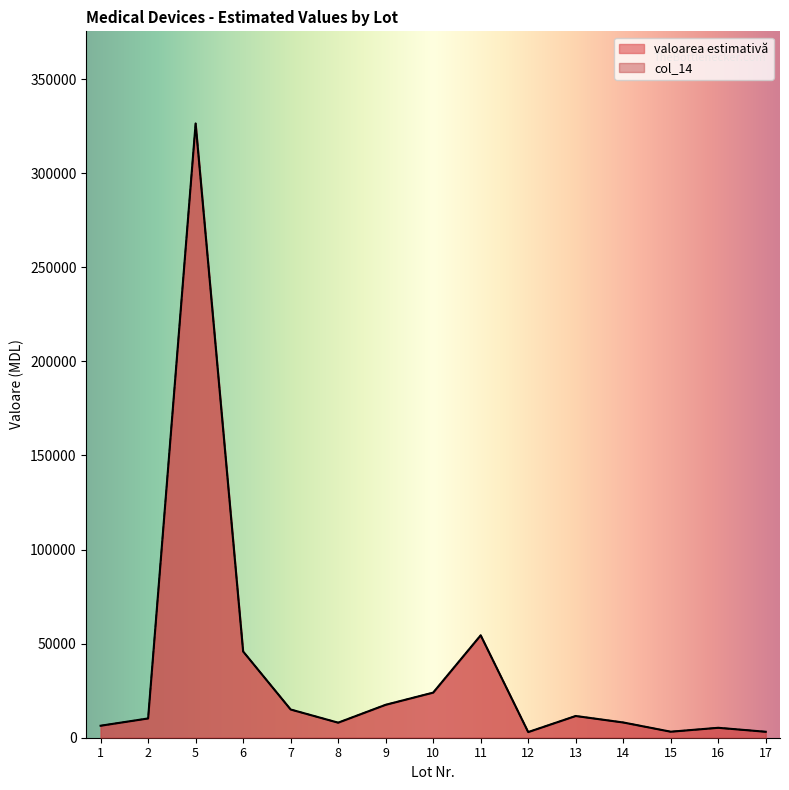

At which category does the chart reach its minimum across all series?

12